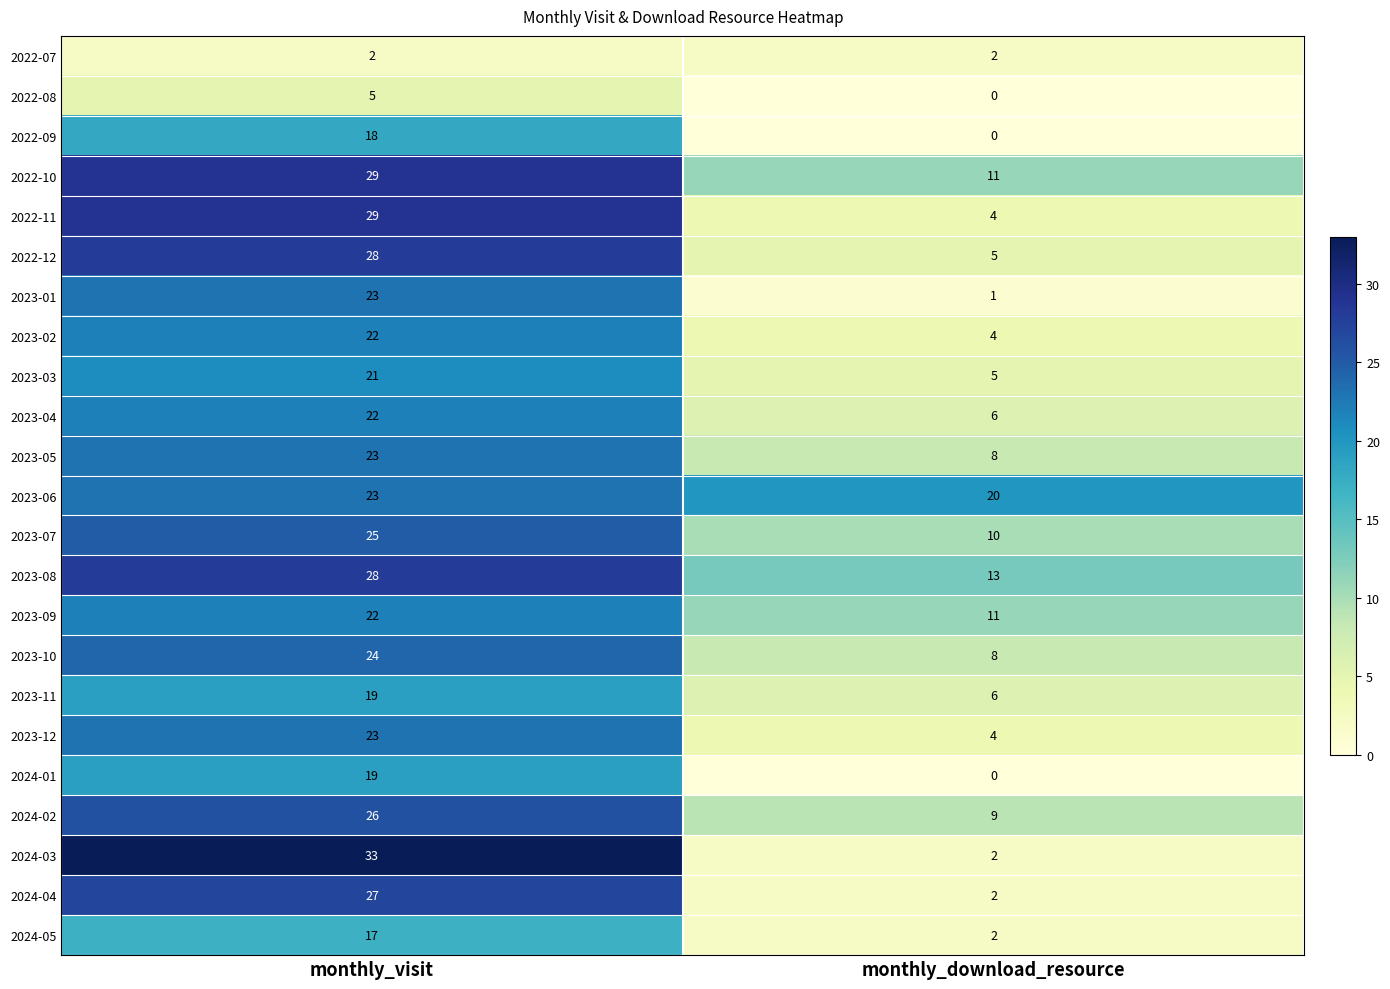

Rank the categories by 2023-06 value from highest to lowest.

monthly_visit, monthly_download_resource